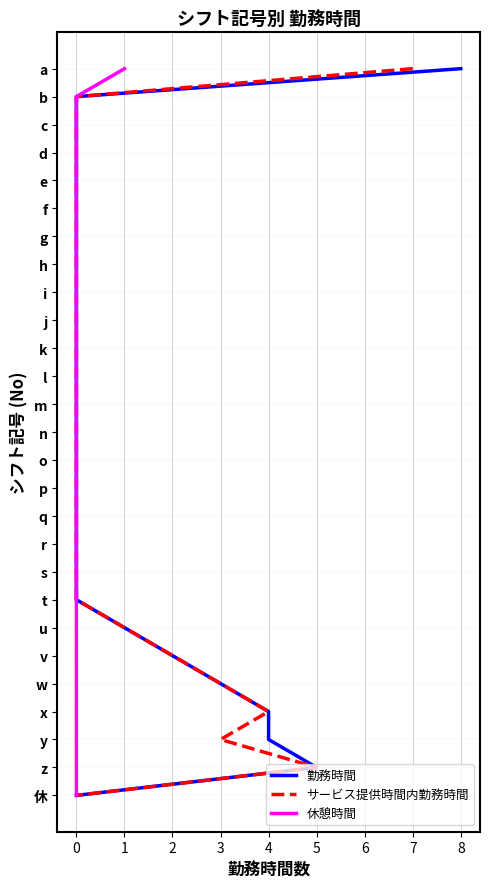

True or false: 休憩時間 has a value of 10 at 0.

False